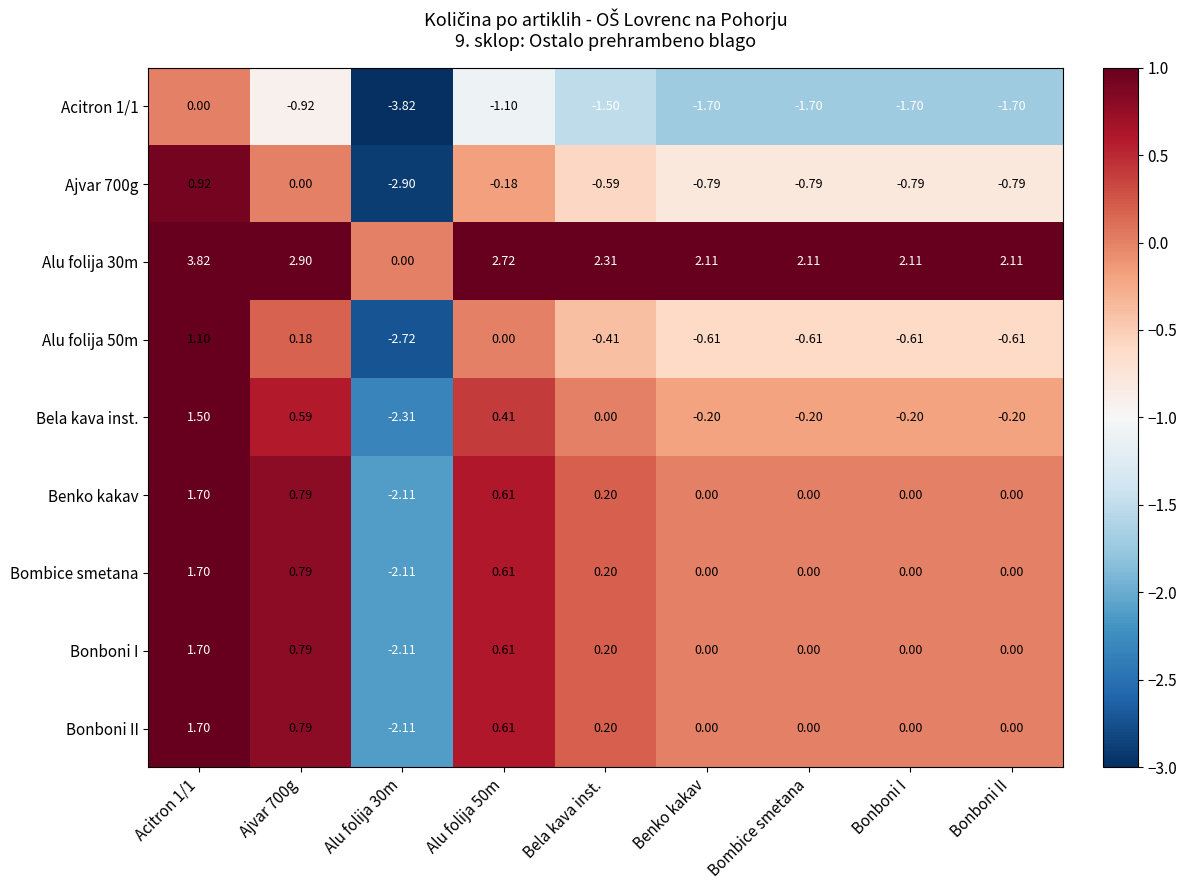

Reading left to right, what are all the values shown in this chart?

Acitron 1/1: Acitron 1/1=0.0	Ajvar 700g=-0.9	Alu folija 30m=-3.8	Alu folija 50m=-1.1	Bela kava inst.=-1.5	Benko kakav=-1.7	Bombice smetana=-1.7	Bonboni I=-1.7	Bonboni II=-1.7
Ajvar 700g: Acitron 1/1=0.9	Ajvar 700g=0.0	Alu folija 30m=-2.9	Alu folija 50m=-0.2	Bela kava inst.=-0.6	Benko kakav=-0.8	Bombice smetana=-0.8	Bonboni I=-0.8	Bonboni II=-0.8
Alu folija 30m: Acitron 1/1=3.8	Ajvar 700g=2.9	Alu folija 30m=0.0	Alu folija 50m=2.7	Bela kava inst.=2.3	Benko kakav=2.1	Bombice smetana=2.1	Bonboni I=2.1	Bonboni II=2.1
Alu folija 50m: Acitron 1/1=1.1	Ajvar 700g=0.2	Alu folija 30m=-2.7	Alu folija 50m=0.0	Bela kava inst.=-0.4	Benko kakav=-0.6	Bombice smetana=-0.6	Bonboni I=-0.6	Bonboni II=-0.6
Bela kava inst.: Acitron 1/1=1.5	Ajvar 700g=0.6	Alu folija 30m=-2.3	Alu folija 50m=0.4	Bela kava inst.=0.0	Benko kakav=-0.2	Bombice smetana=-0.2	Bonboni I=-0.2	Bonboni II=-0.2
Benko kakav: Acitron 1/1=1.7	Ajvar 700g=0.8	Alu folija 30m=-2.1	Alu folija 50m=0.6	Bela kava inst.=0.2	Benko kakav=0.0	Bombice smetana=0.0	Bonboni I=0.0	Bonboni II=0.0
Bombice smetana: Acitron 1/1=1.7	Ajvar 700g=0.8	Alu folija 30m=-2.1	Alu folija 50m=0.6	Bela kava inst.=0.2	Benko kakav=0.0	Bombice smetana=0.0	Bonboni I=0.0	Bonboni II=0.0
Bonboni I: Acitron 1/1=1.7	Ajvar 700g=0.8	Alu folija 30m=-2.1	Alu folija 50m=0.6	Bela kava inst.=0.2	Benko kakav=0.0	Bombice smetana=0.0	Bonboni I=0.0	Bonboni II=0.0
Bonboni II: Acitron 1/1=1.7	Ajvar 700g=0.8	Alu folija 30m=-2.1	Alu folija 50m=0.6	Bela kava inst.=0.2	Benko kakav=0.0	Bombice smetana=0.0	Bonboni I=0.0	Bonboni II=0.0